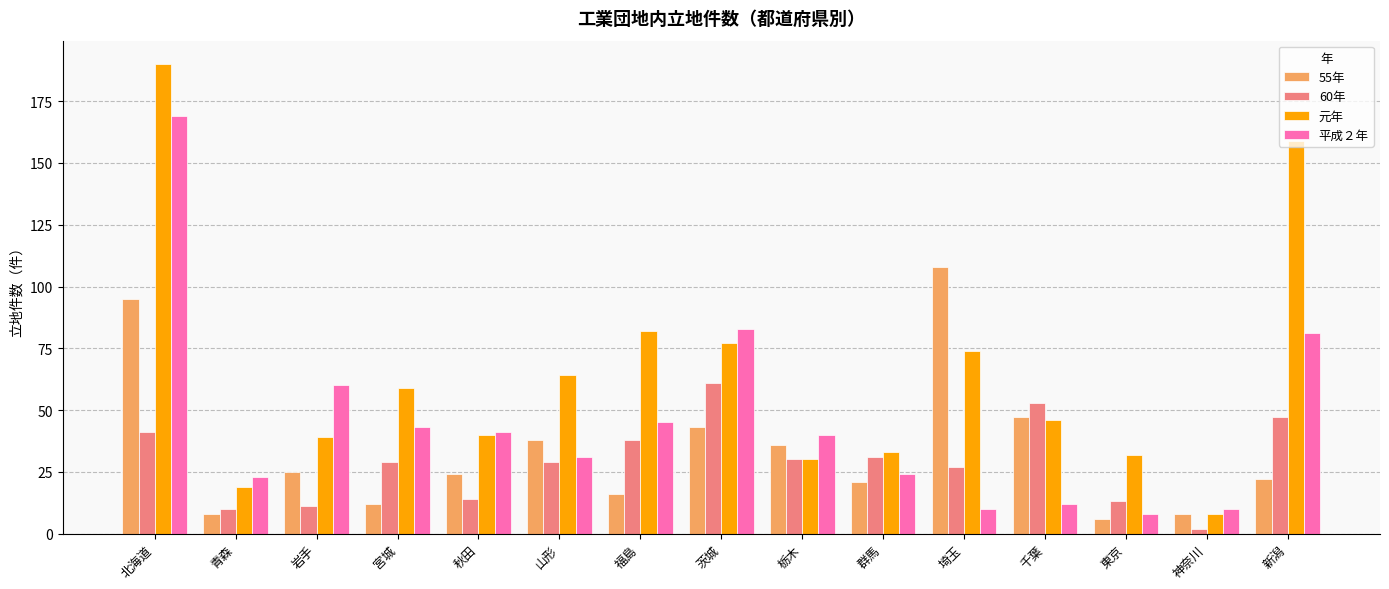

Which label corresponds to the smallest value in the chart?

神奈川